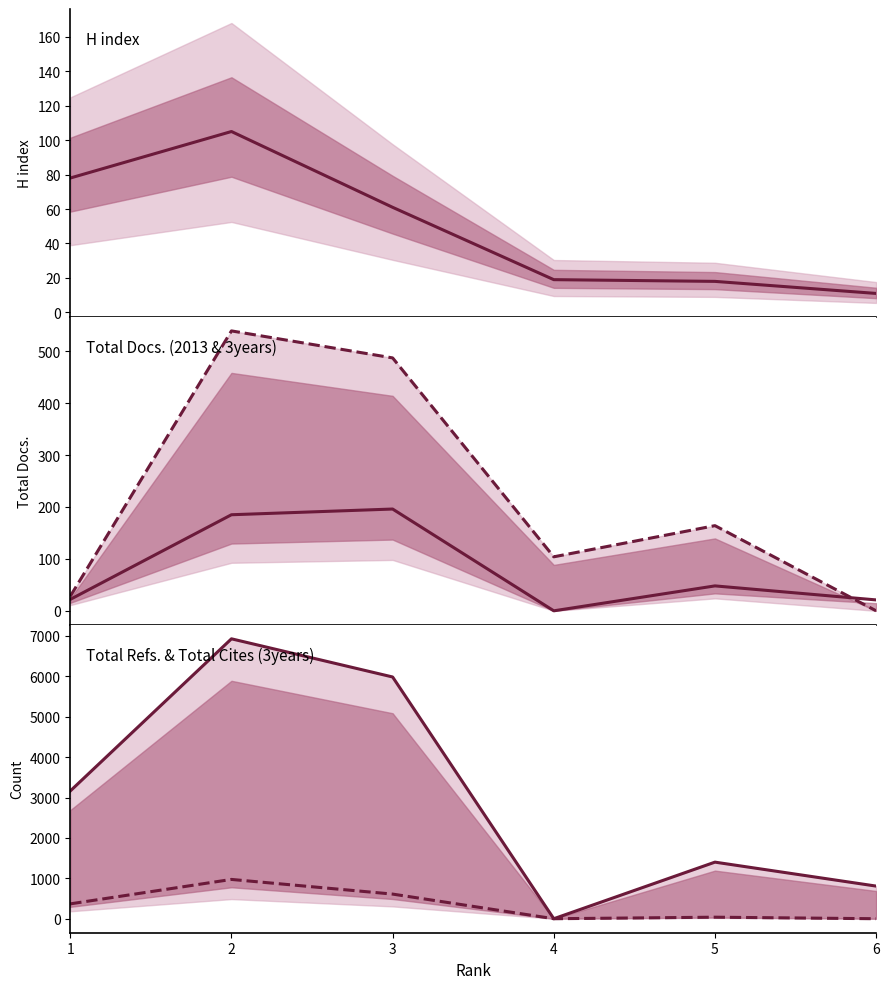

At which label is Total Cites (3years) closest to 486?

1